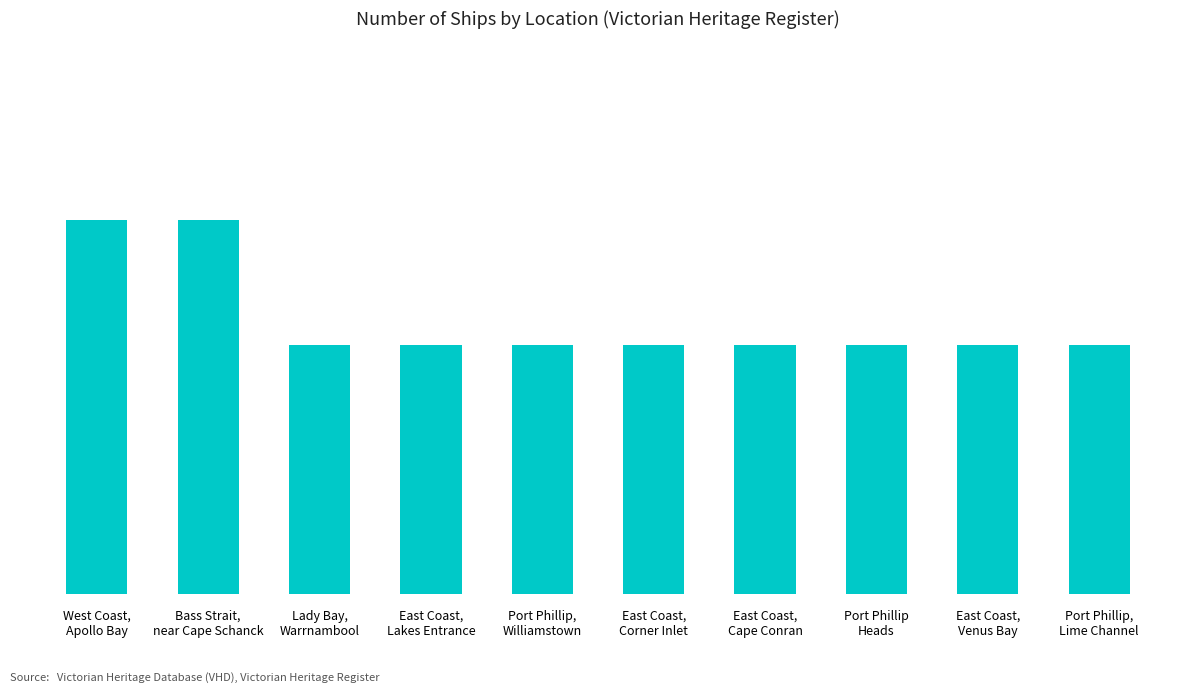

Does the chart contain any negative values?

No